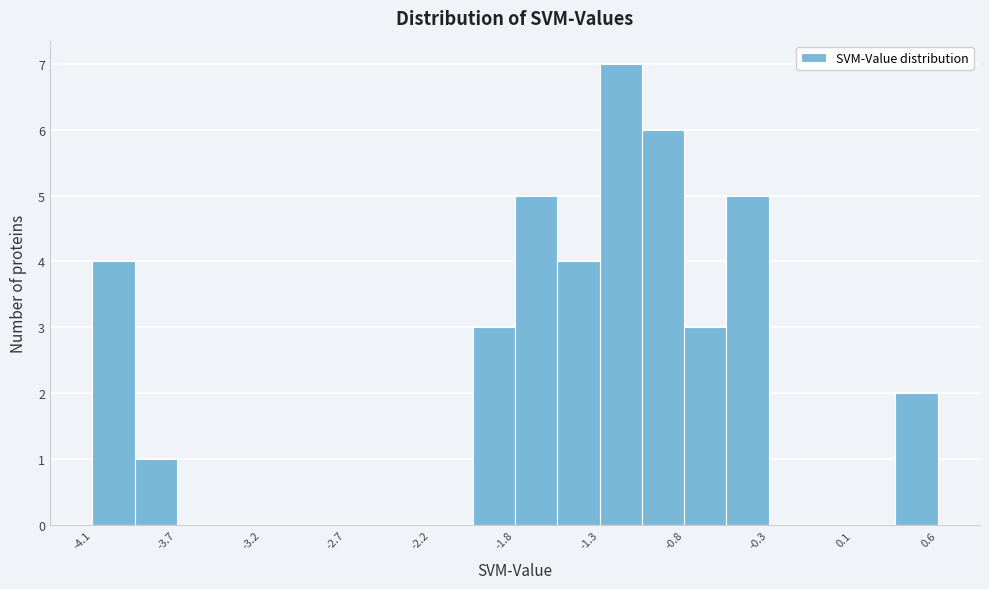

Which range on the x-axis has the tallest bar?

-1.30 to -1.05